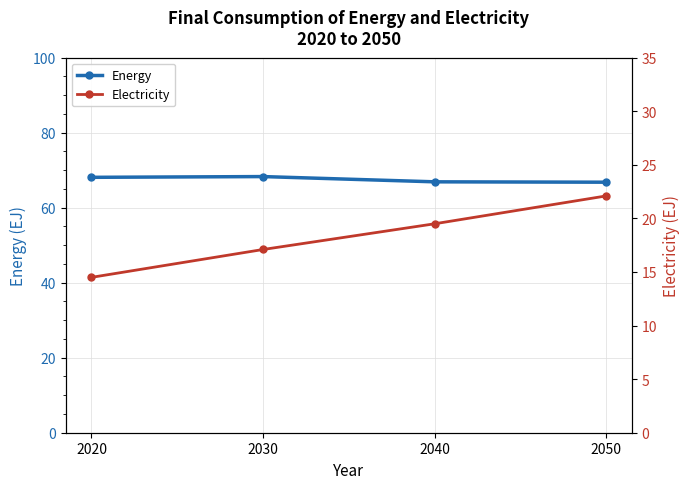

Is it true that Energy equals 66.8 at 2050?

True